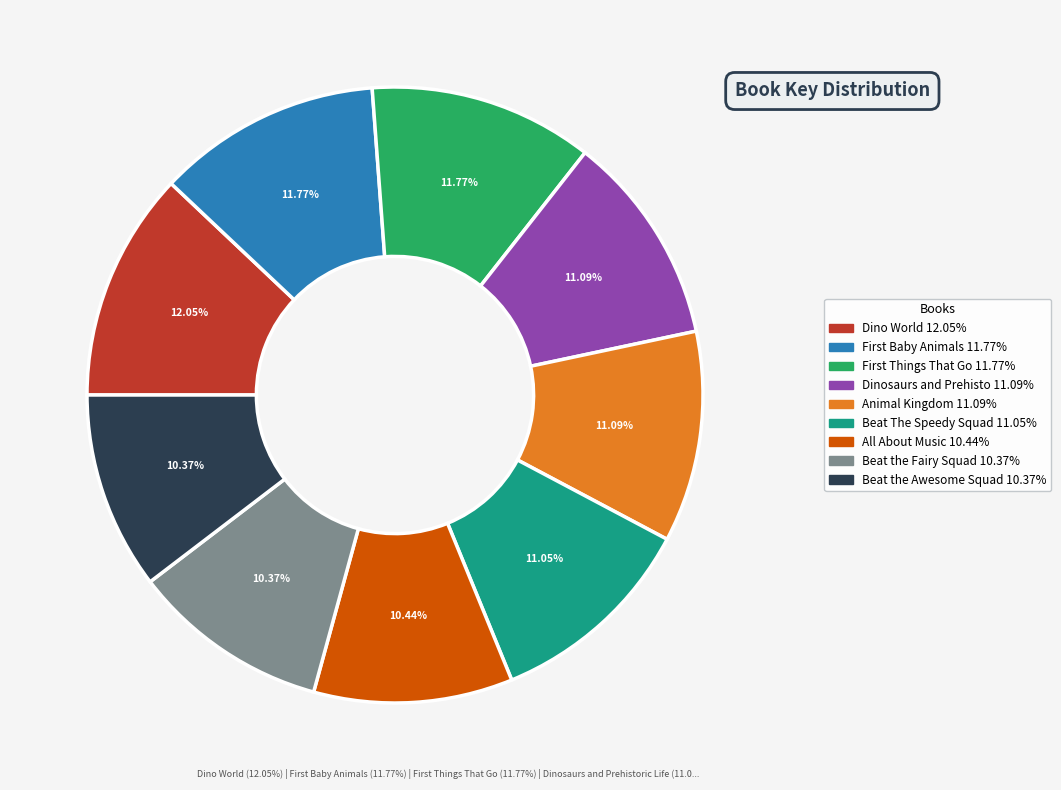

Is there any slice that represents more than half of the pie?

No